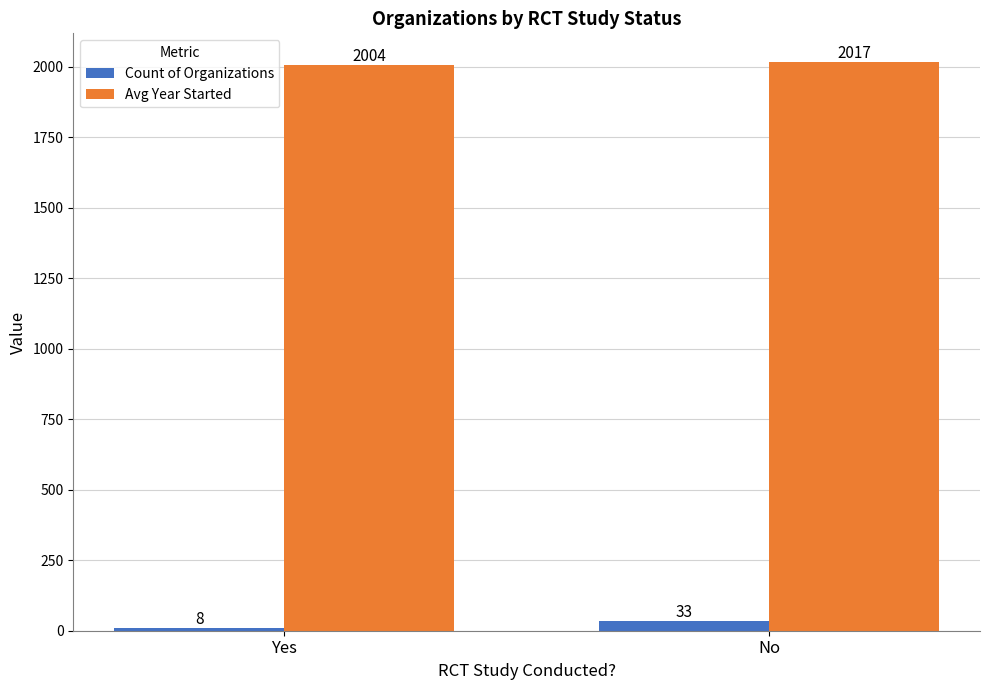

Read the Count of Organizations value at No, to the nearest 10.

30